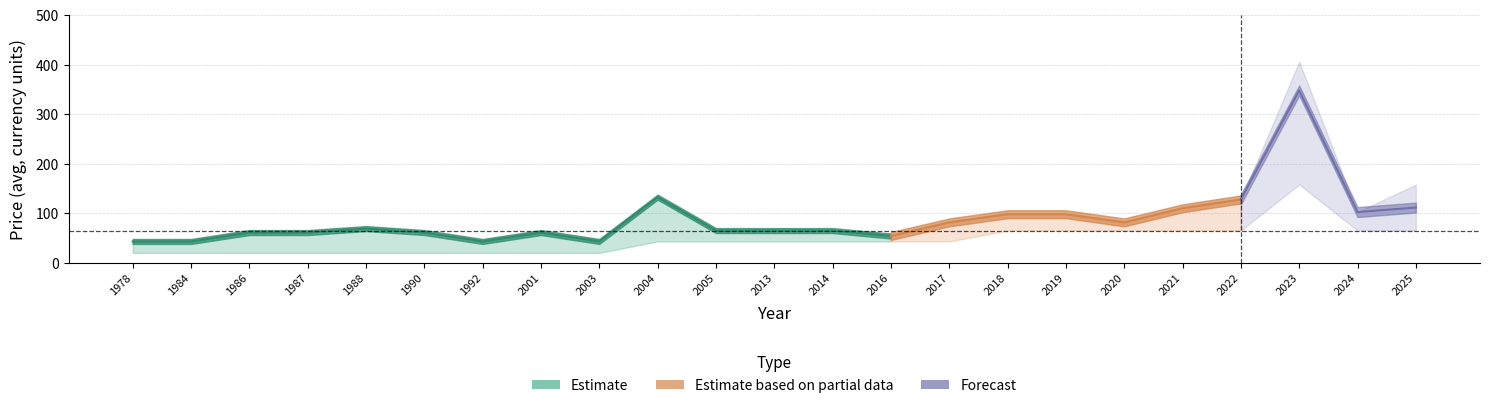

The Avg Price (PRINT) series shows 91.3 at 2023. True or false?

False